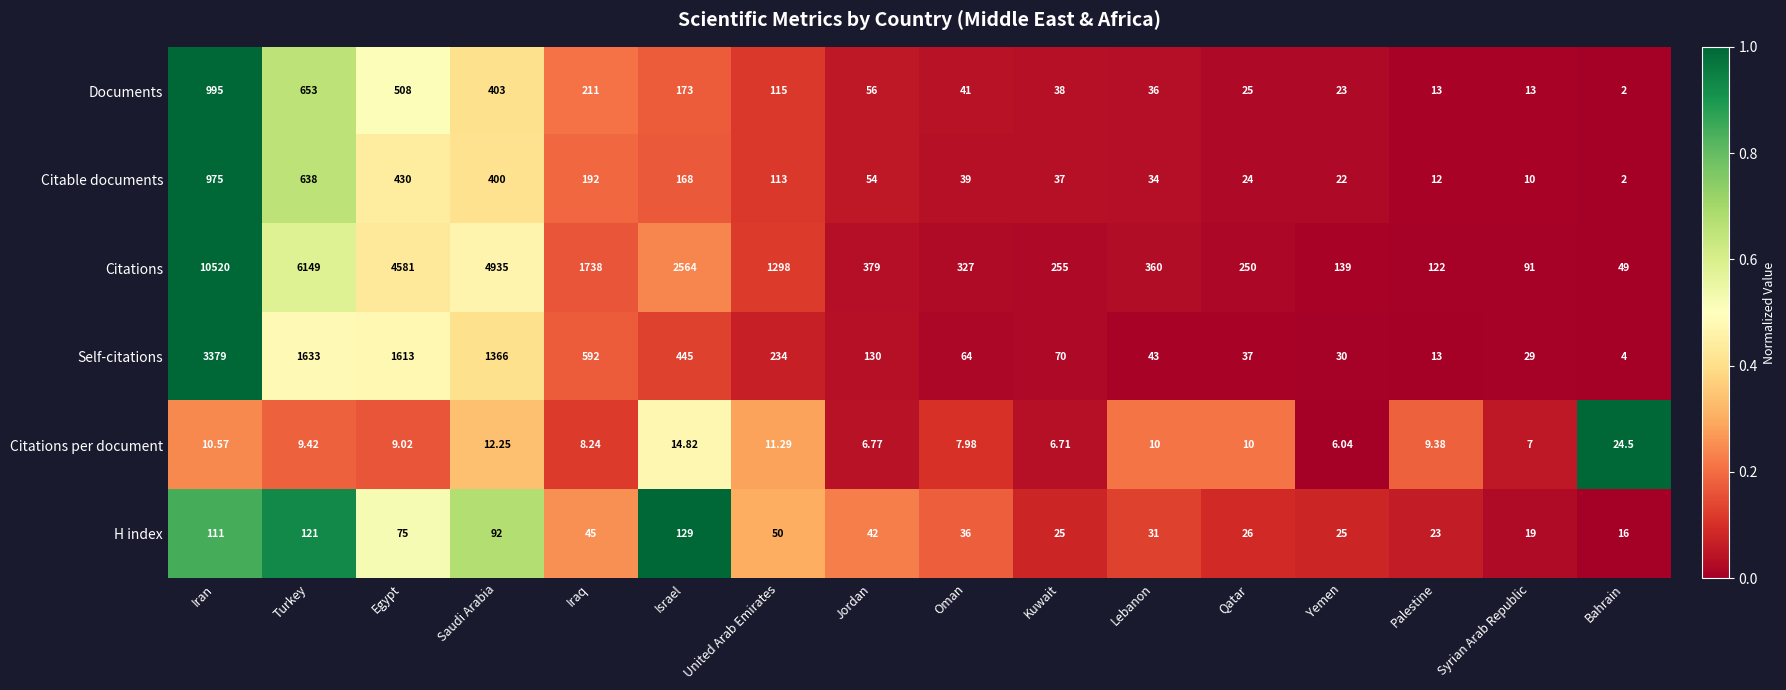

At which category is the sum across all series the highest?

Iran